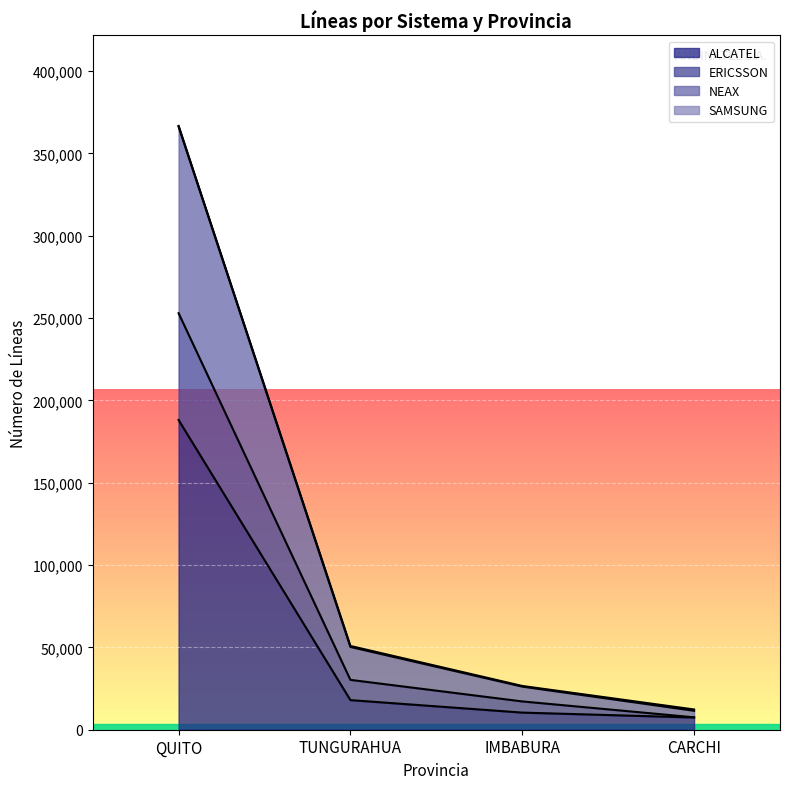

Is it true that NEAX equals 12304 at CARCHI?

True